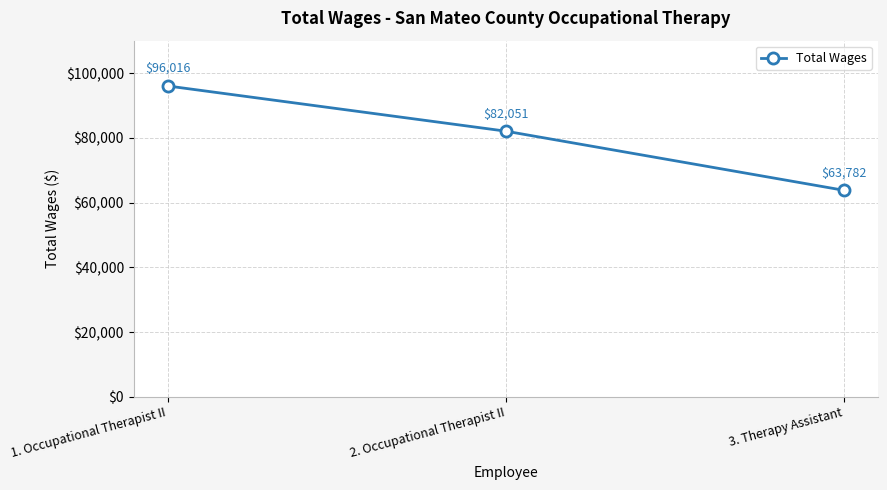

Where is the data nearest to the value 79899?

2. Occupational Therapist II